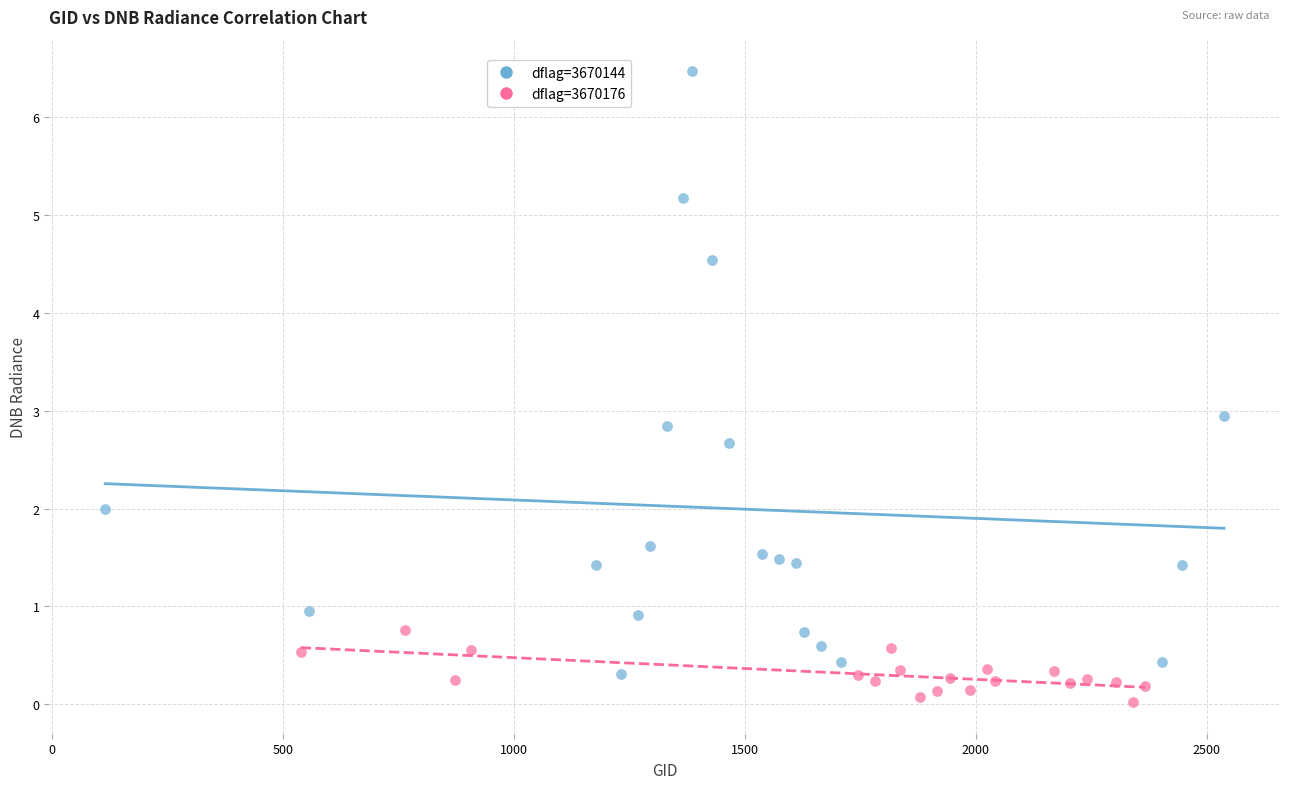

Which series reaches the maximum Y coordinate?

dflag=3670144